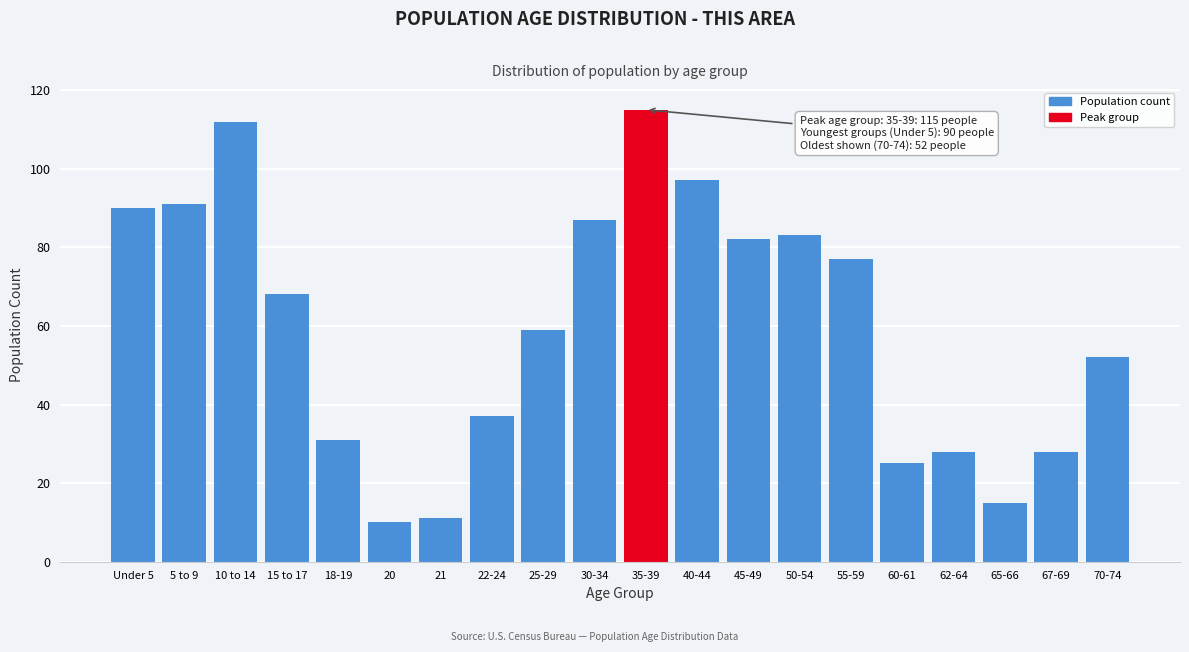

Reading left to right, extract all data points from this chart.

Under 5=90	5 to 9=91	10 to 14=112	15 to 17=68	18-19=31	20=10	21=11	22-24=37	25-29=59	30-34=87	35-39=115	40-44=97	45-49=82	50-54=83	55-59=77	60-61=25	62-64=28	65-66=15	67-69=28	70-74=52